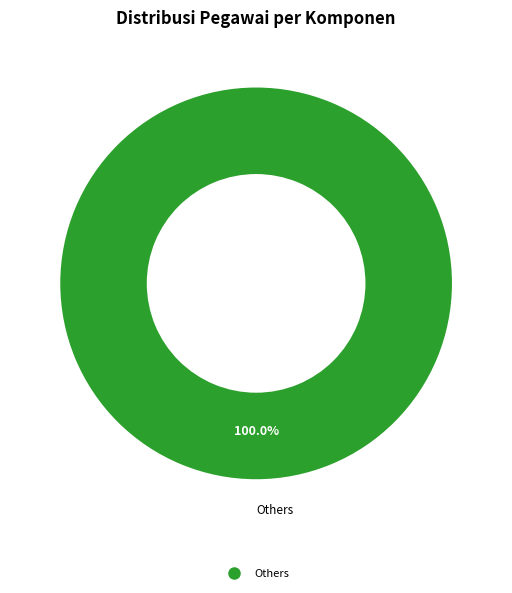

Is there any slice that represents more than half of the pie?

Yes